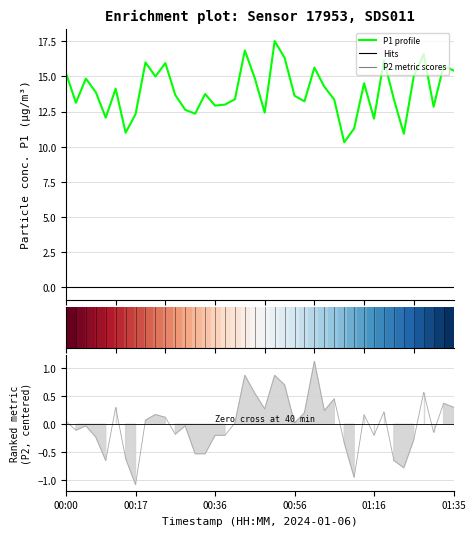

The value of P1 (PM10) at 27 is 6.0. True or false?

False